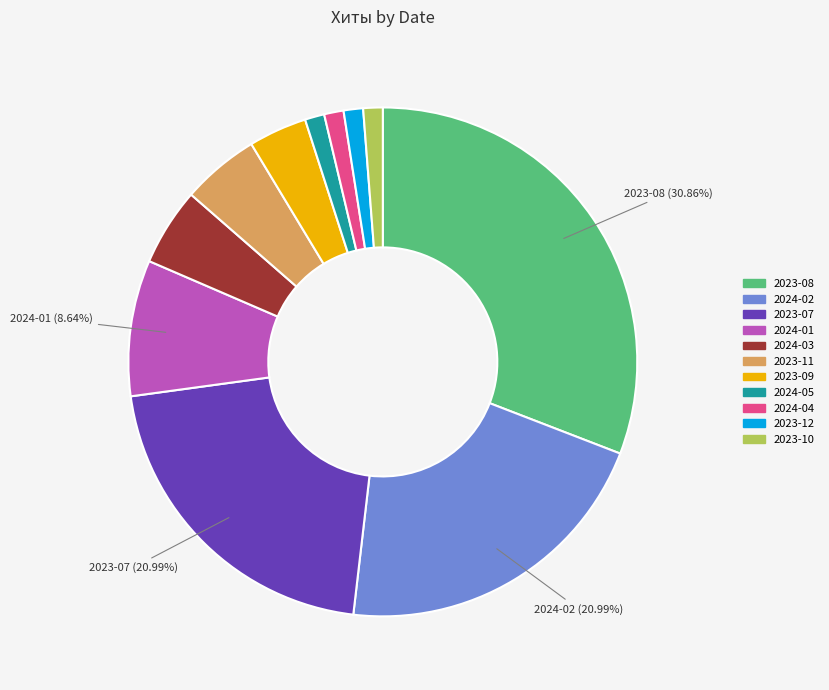

Does any single category account for the majority?

No